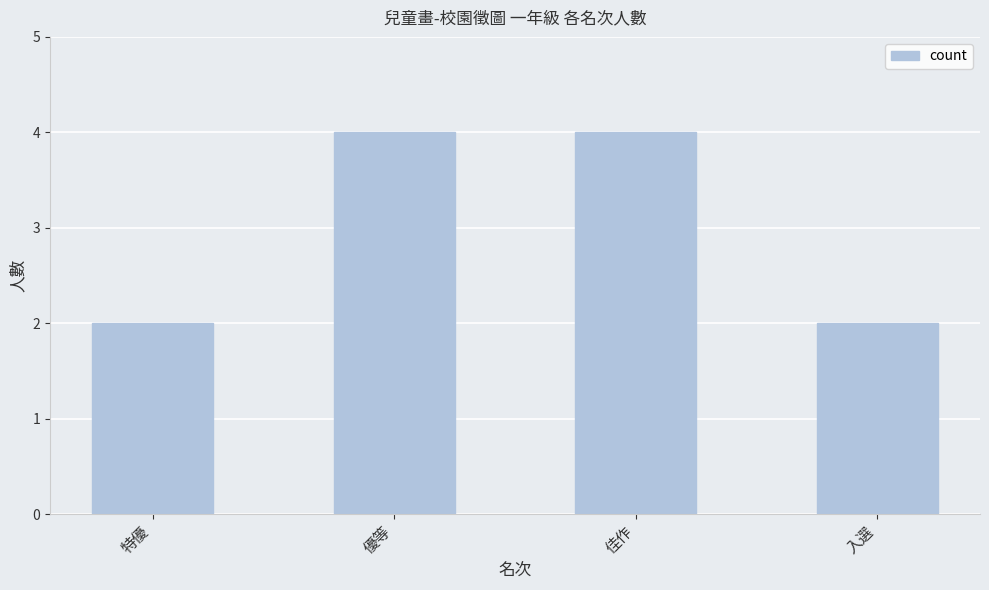

Does the chart contain stacked bars?

No